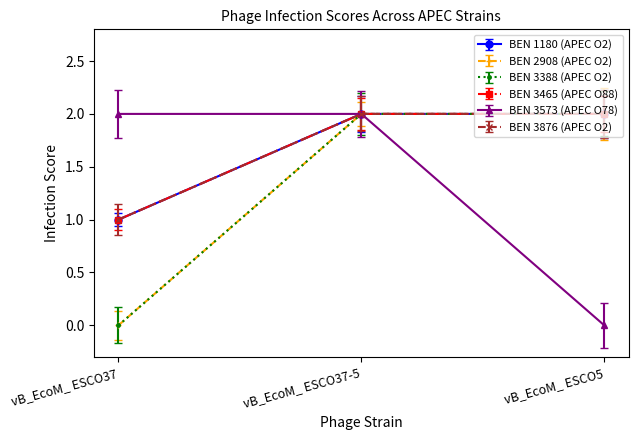

What are all the series names shown in the legend?

BEN 1180 (APEC O2), BEN 2908 (APEC O2), BEN 3388 (APEC O2), BEN 3465 (APEC O88), BEN 3573 (APEC O78), BEN 3876 (APEC O2)